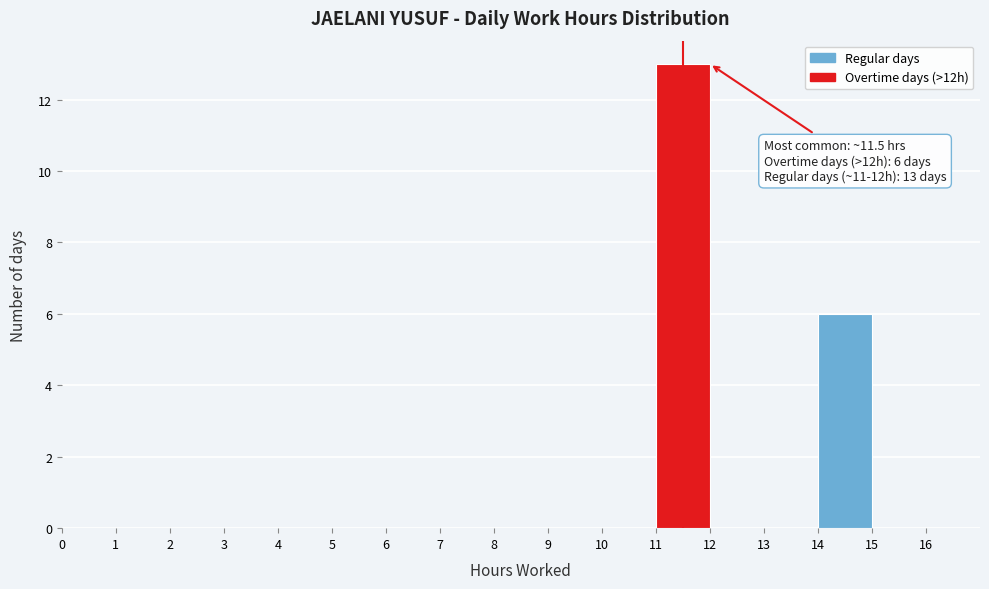

Over which range of the x-axis is the bar tallest?

11 to 12